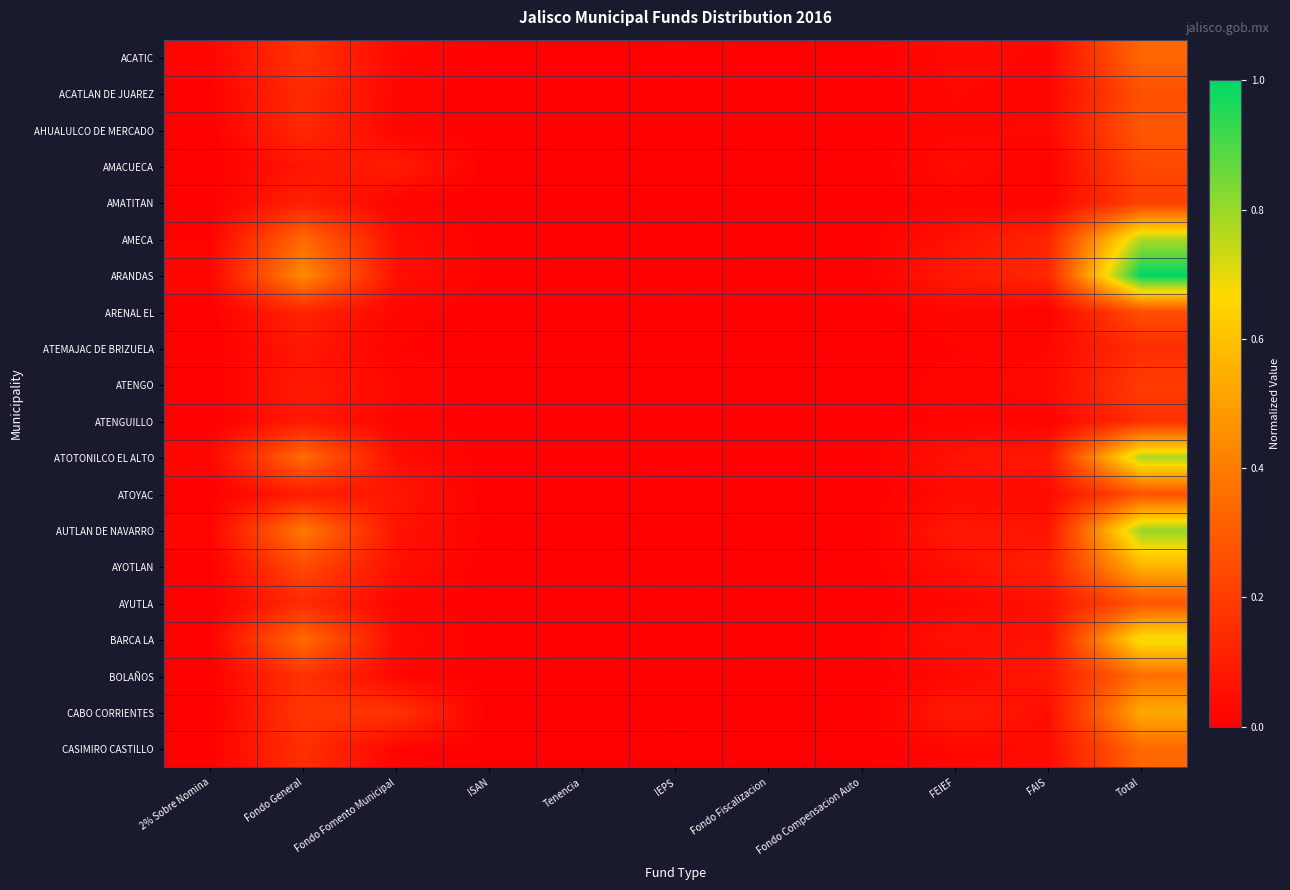

At Tenencia, list the series in order from largest to smallest.

ARANDAS, AUTLAN DE NAVARRO, ATOTONILCO EL ALTO, BARCA LA, AMECA, AYOTLAN, BOLAÑOS, CABO CORRIENTES, ACATIC, CASIMIRO CASTILLO, AYUTLA, ACATLAN DE JUAREZ, AHUALULCO DE MERCADO, ARENAL EL, AMATITAN, ATOYAC, ATENGO, ATENGUILLO, ATEMAJAC DE BRIZUELA, AMACUECA